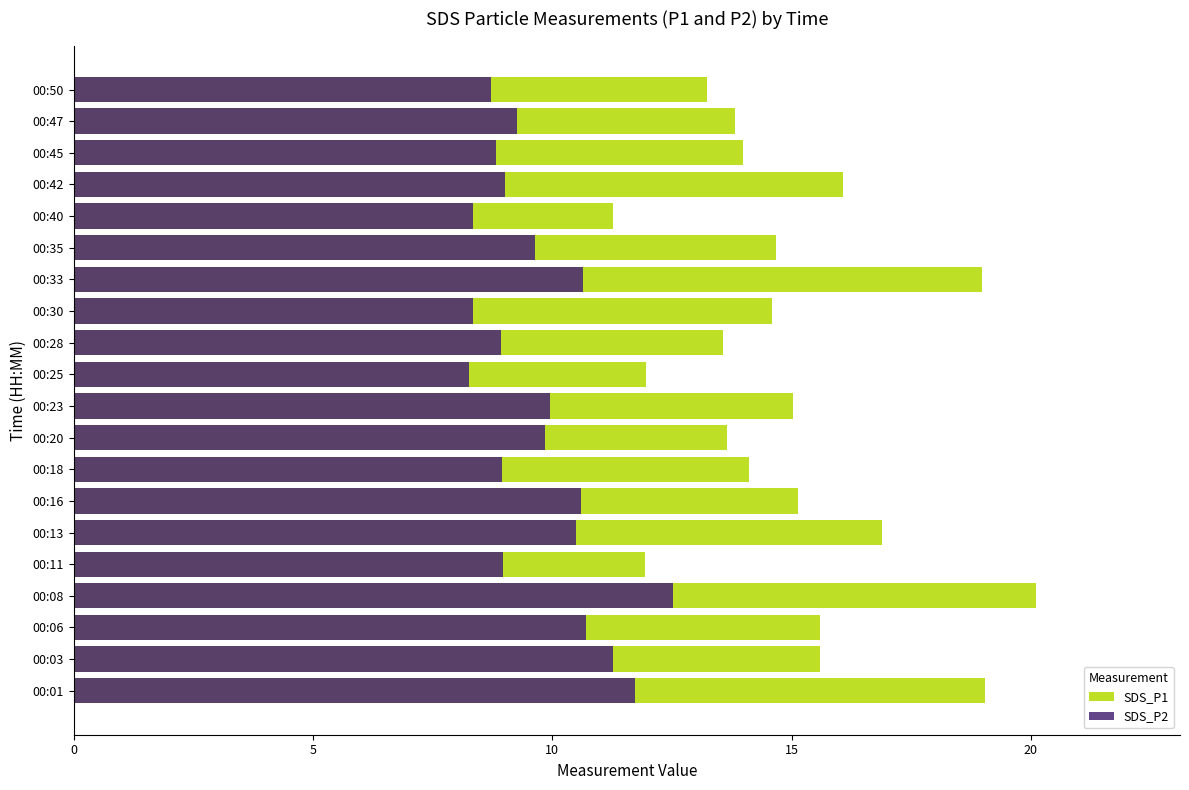

Does the chart contain any negative values?

No